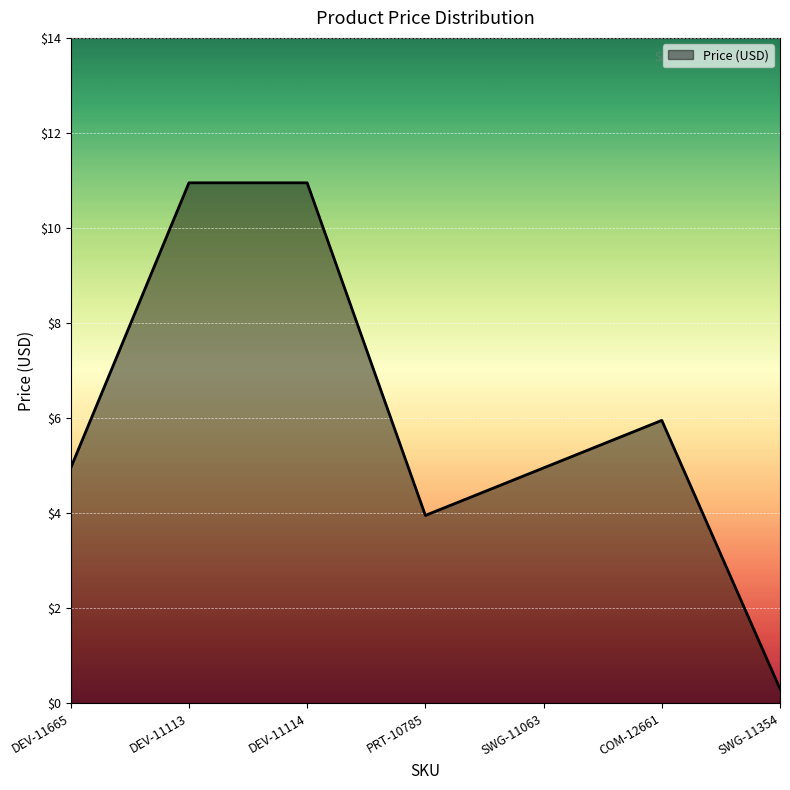

Approximately how many times larger is the value at COM-12661 compared to DEV-11113?

0.5